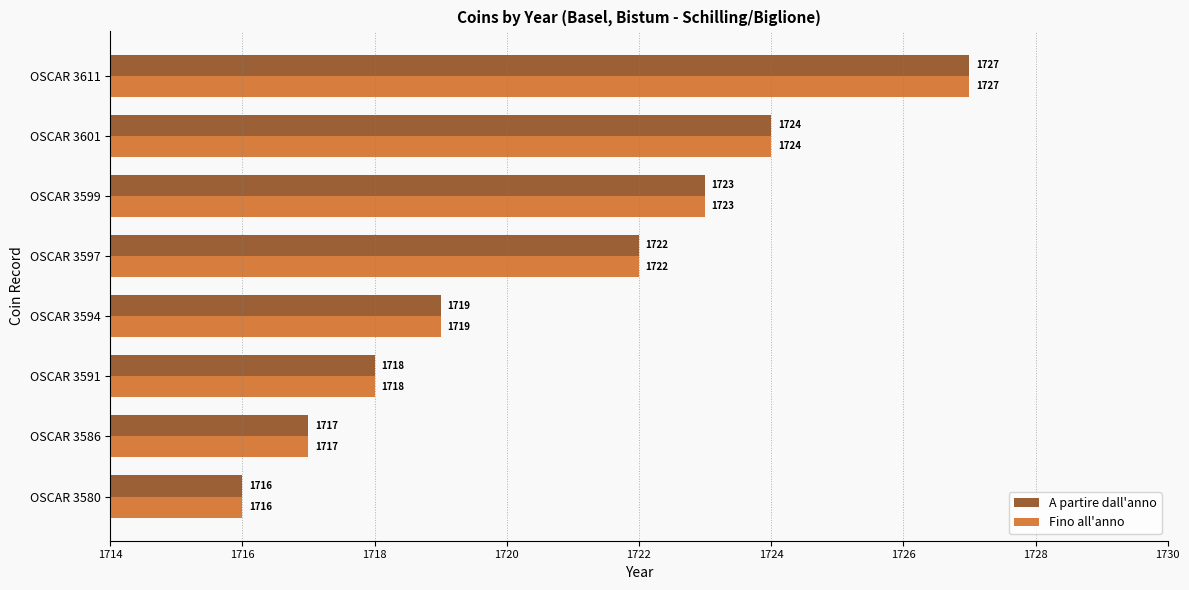

The Fino all'anno series shows 956 at OSCAR 3594. True or false?

False